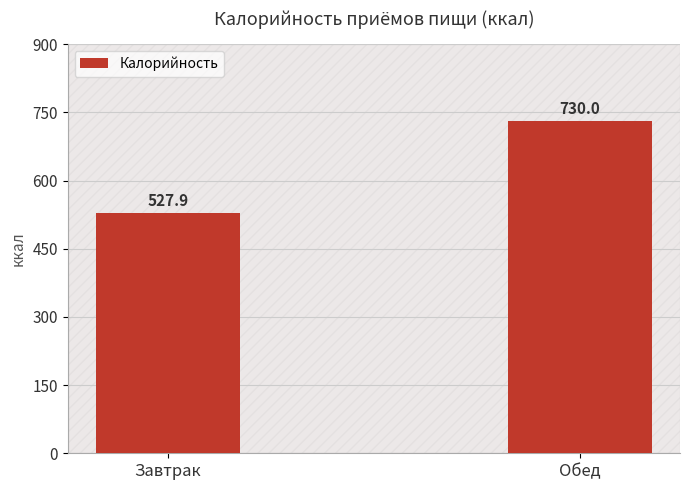

Rank the categories by value from lowest to highest.

Завтрак, Обед